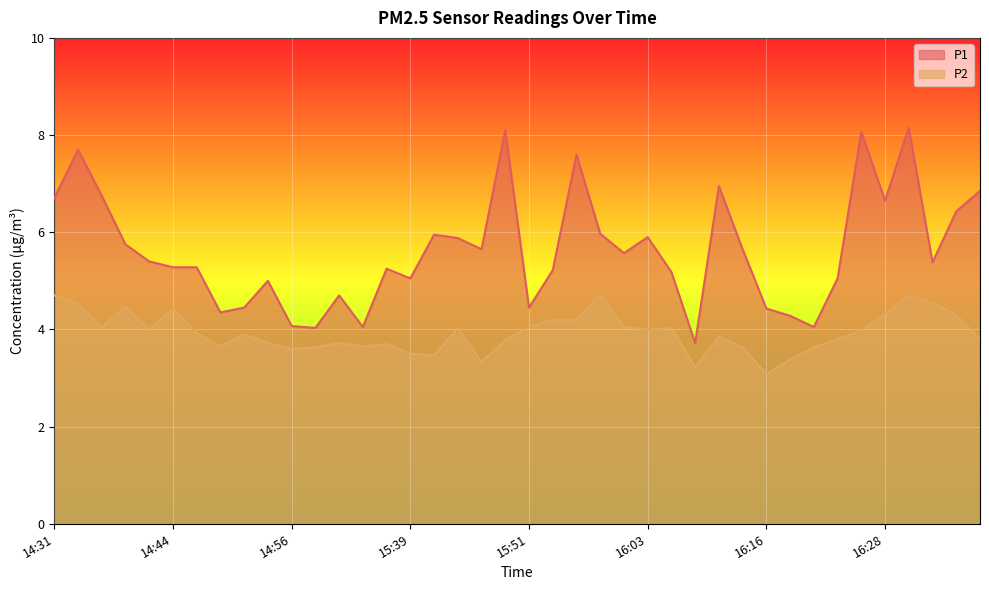

What is the total value across all series at 15:39?

8.6